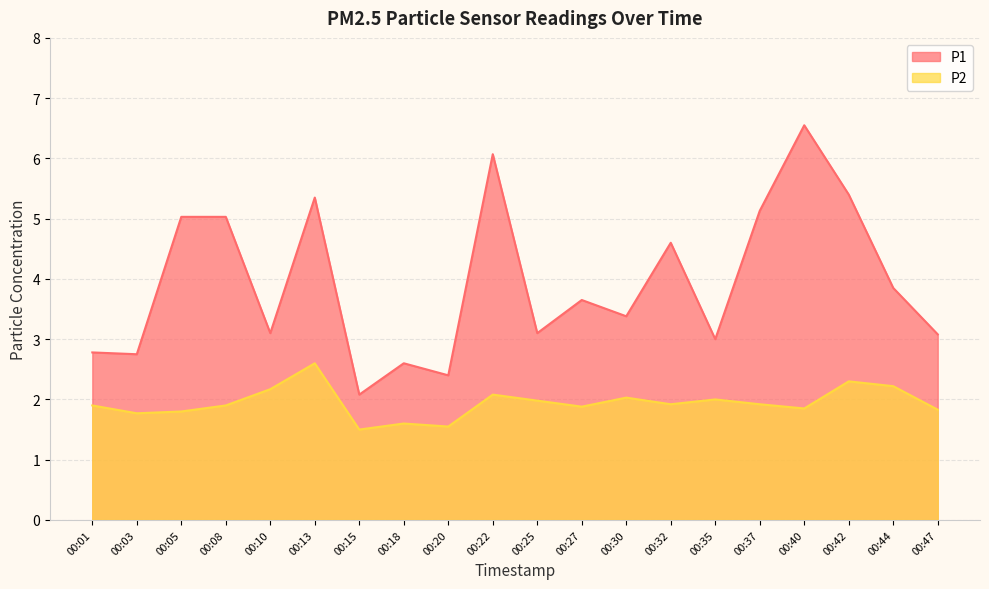

Between 00:37 and 00:10, which is larger?

00:37